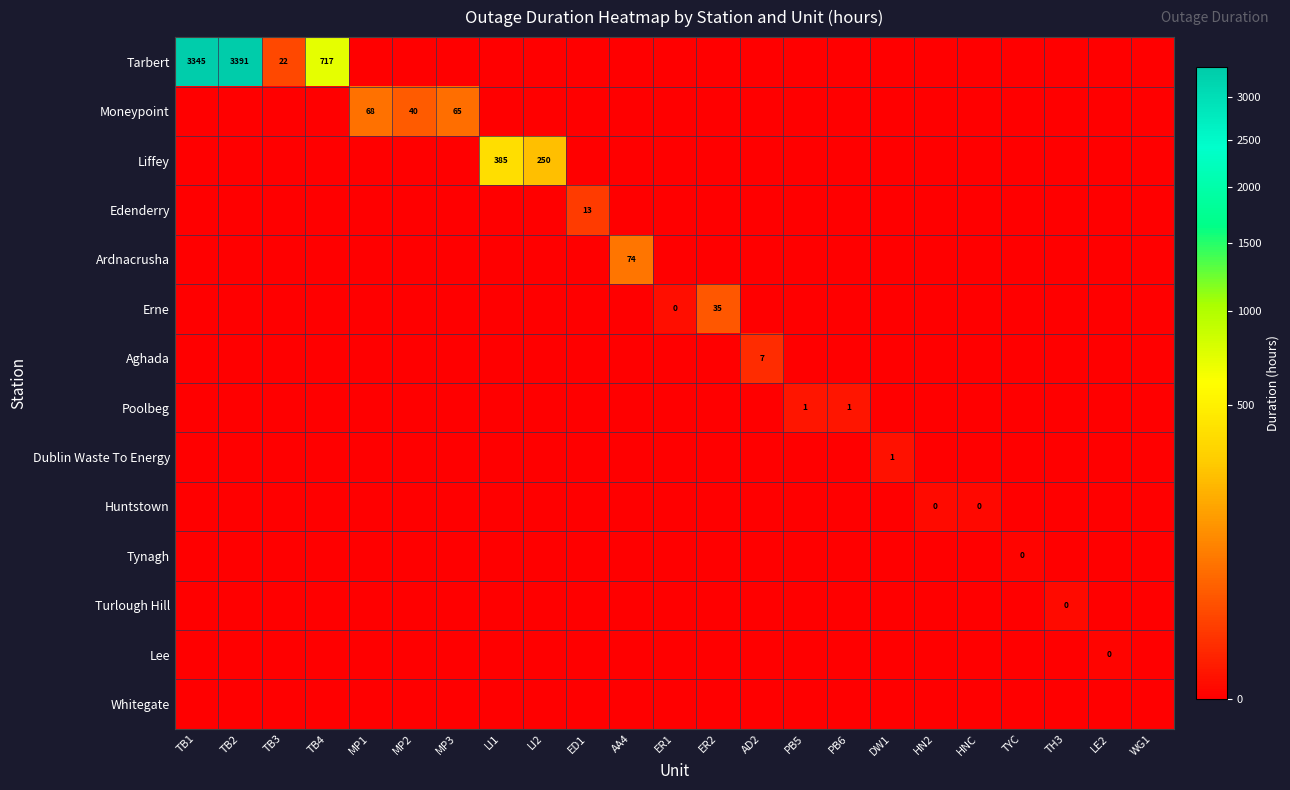

What is the spread (max minus min) of values at ER2?

35.3